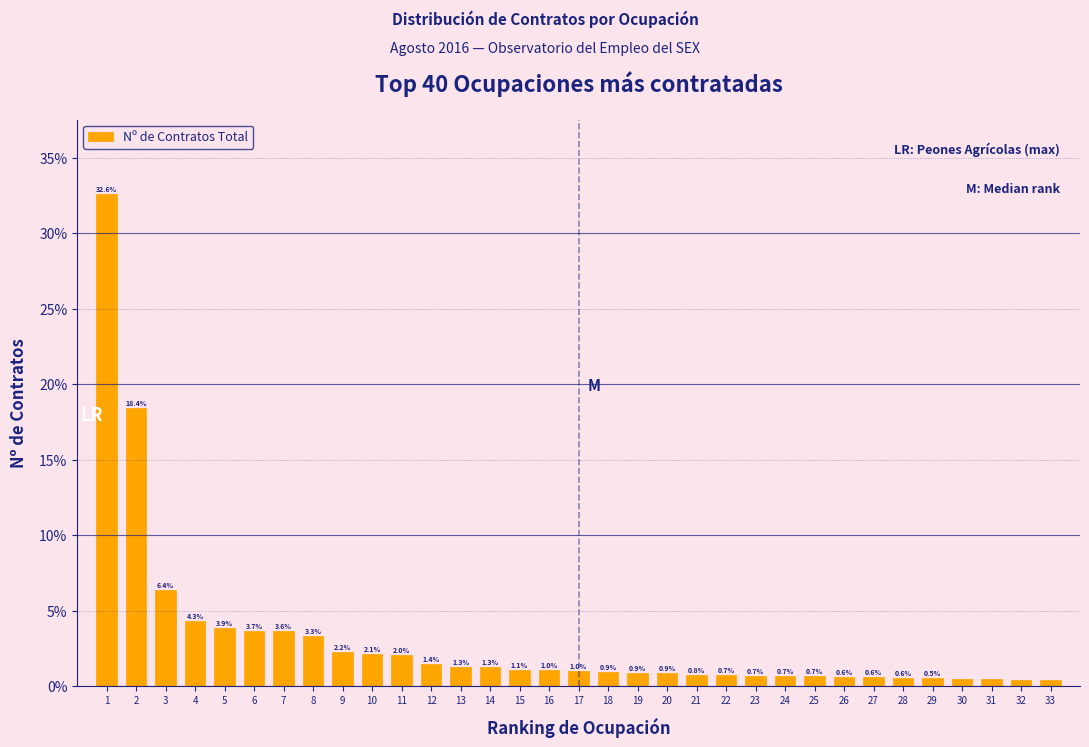

What is the value of the 21st bar from the left?

0.8